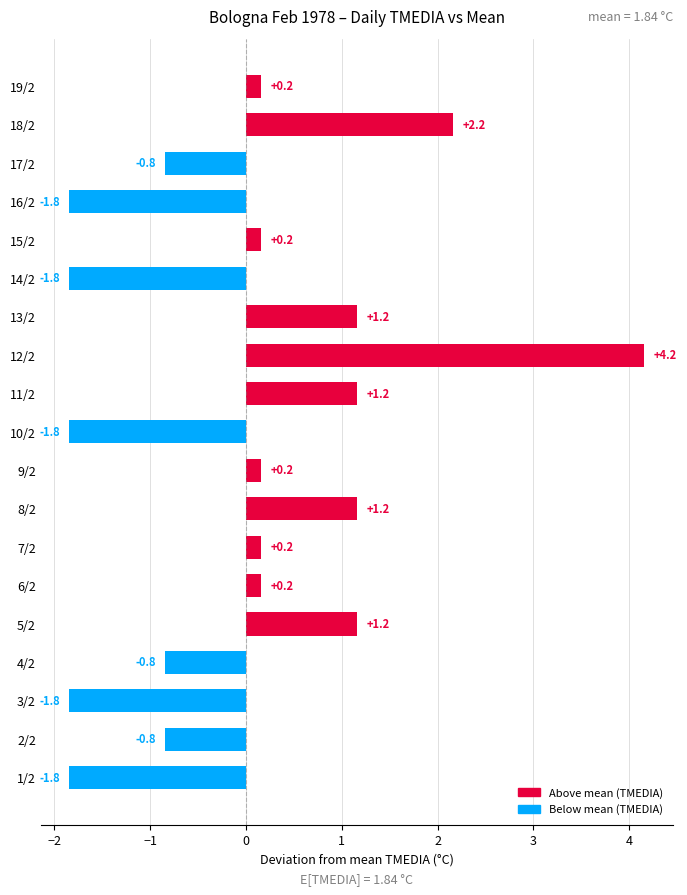

Is it true that the value at 5/2 is 1.2?

True